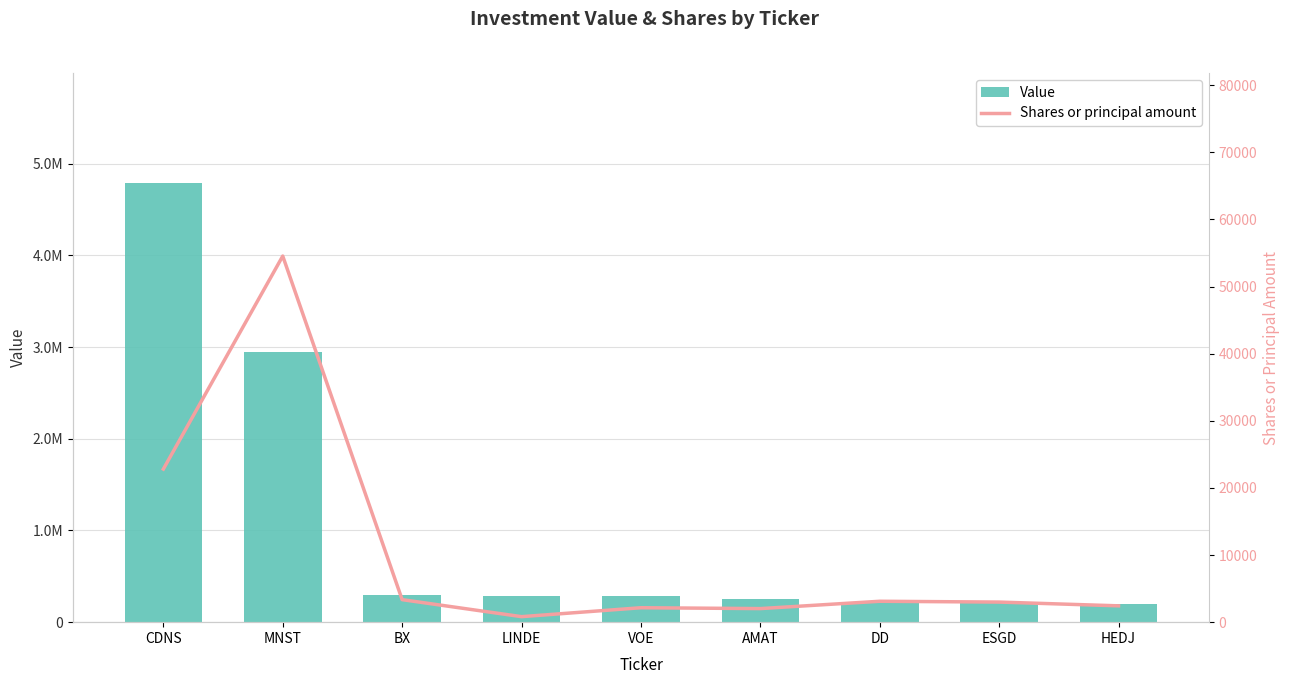

What position from the right is CDNS?

9